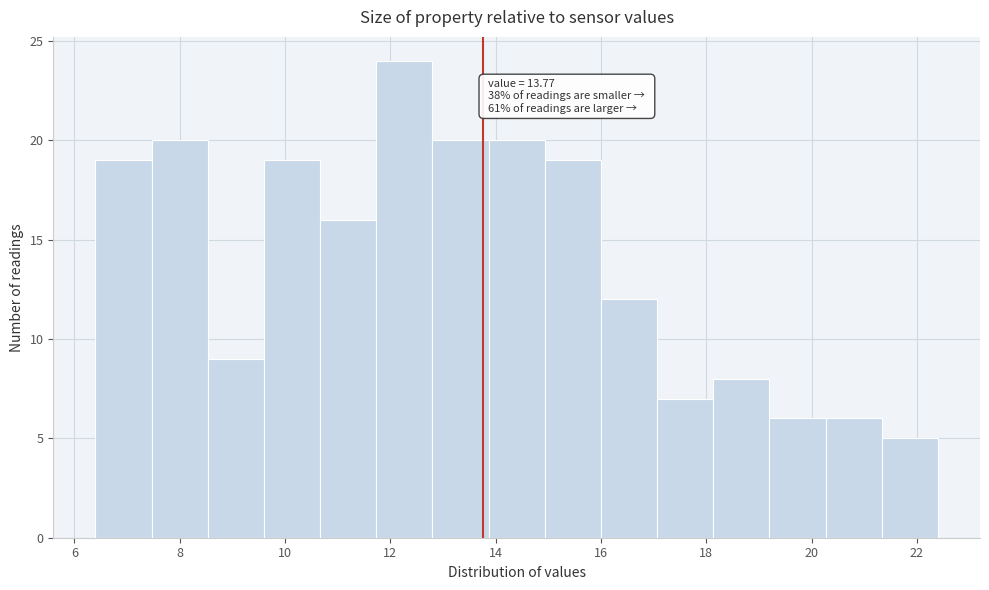

Over which range of the x-axis is the bar tallest?

11.8 to 12.8